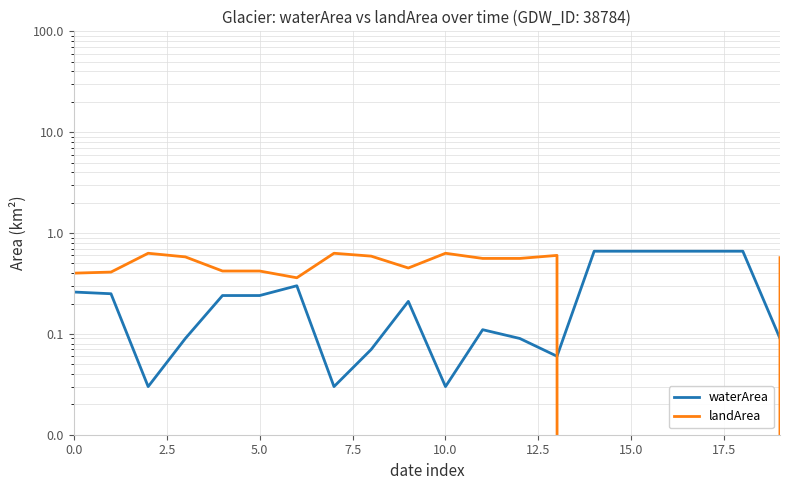

The landArea series shows 0.6 at 10. True or false?

True